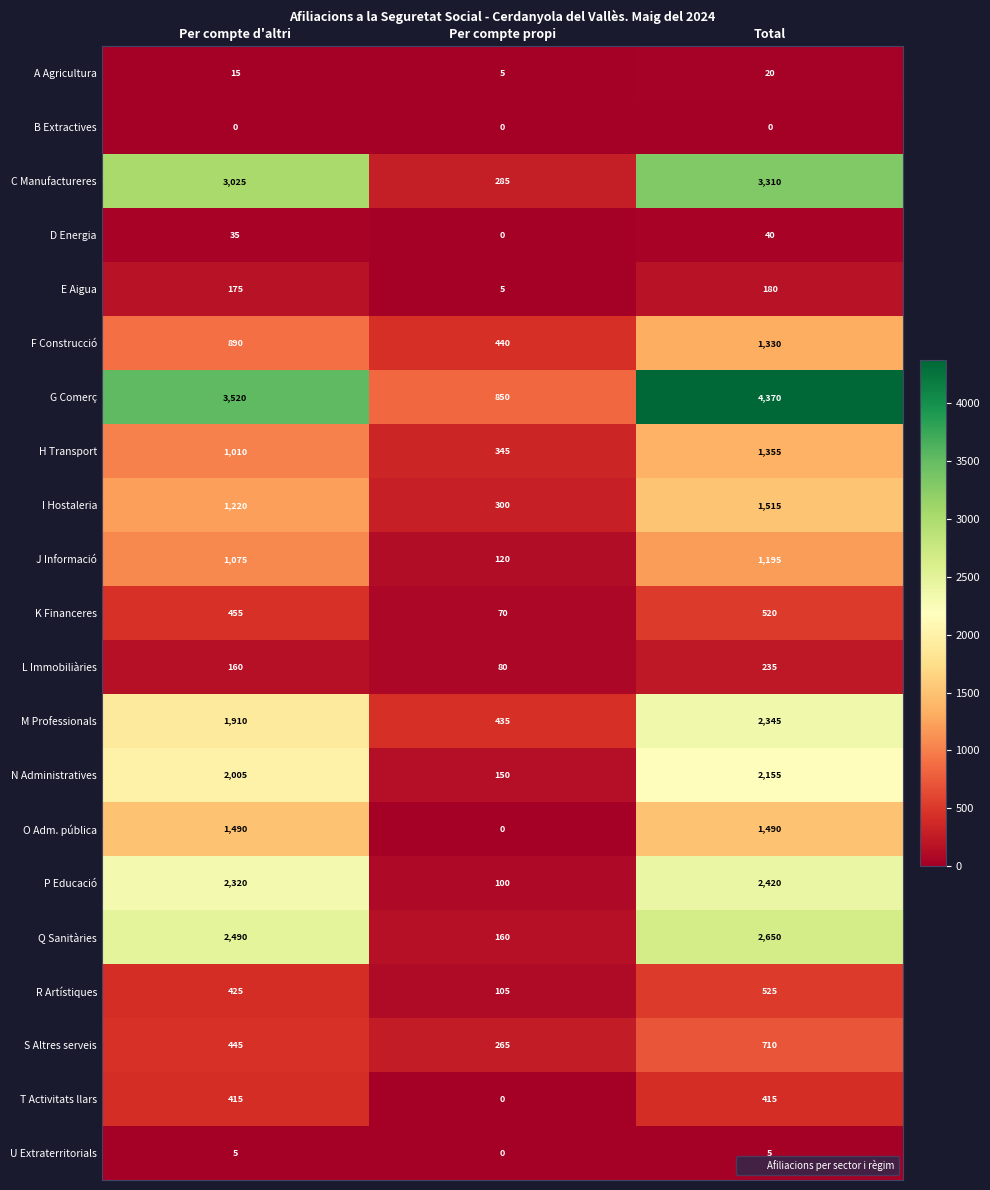

True or false: P Educació has a value of 2320 at Per compte d'altri.

True